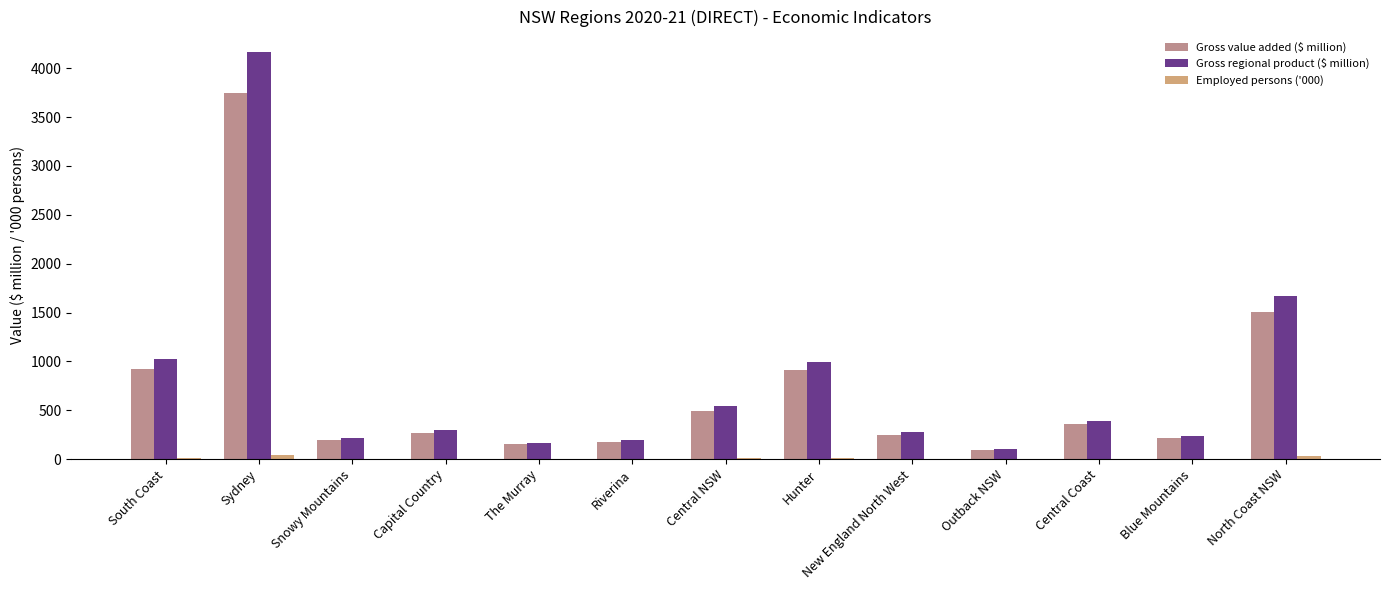

List the labels in order of Gross value added ($ million) value, largest first.

Sydney, North Coast NSW, South Coast, Hunter, Central NSW, Central Coast, Capital Country, New England North West, Blue Mountains, Snowy Mountains, Riverina, The Murray, Outback NSW